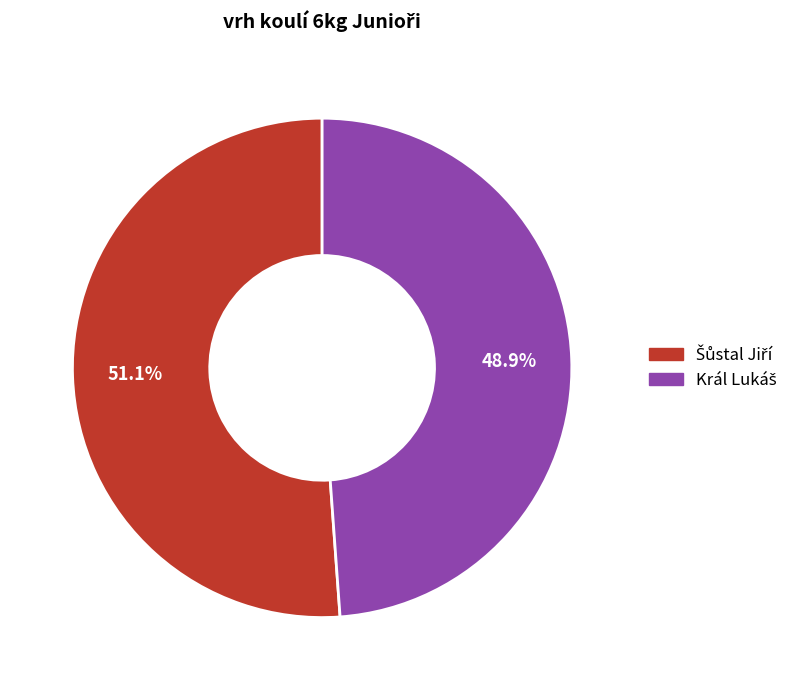

Is there any slice that represents more than half of the pie?

Yes